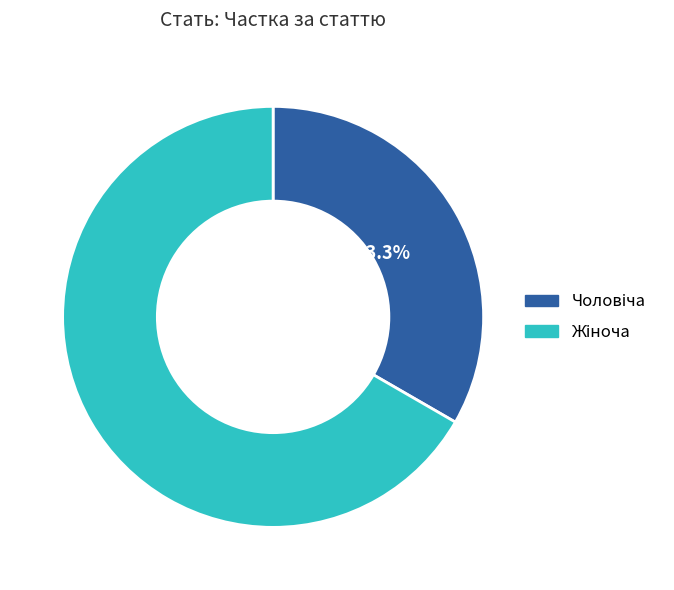

Does any single category account for the majority?

Yes